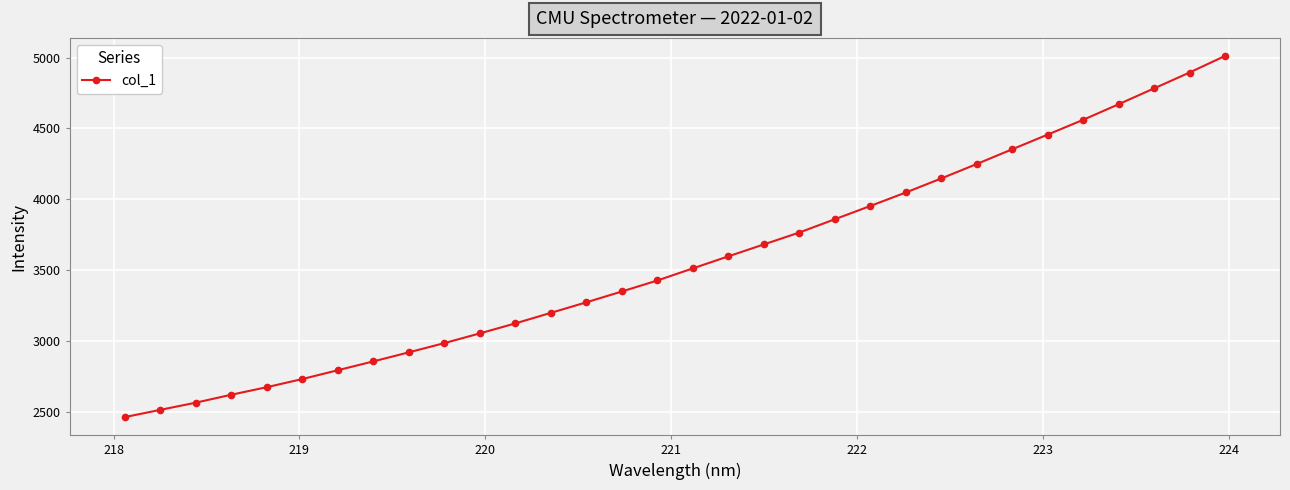

What is the maximum value shown in the chart?

5012.1